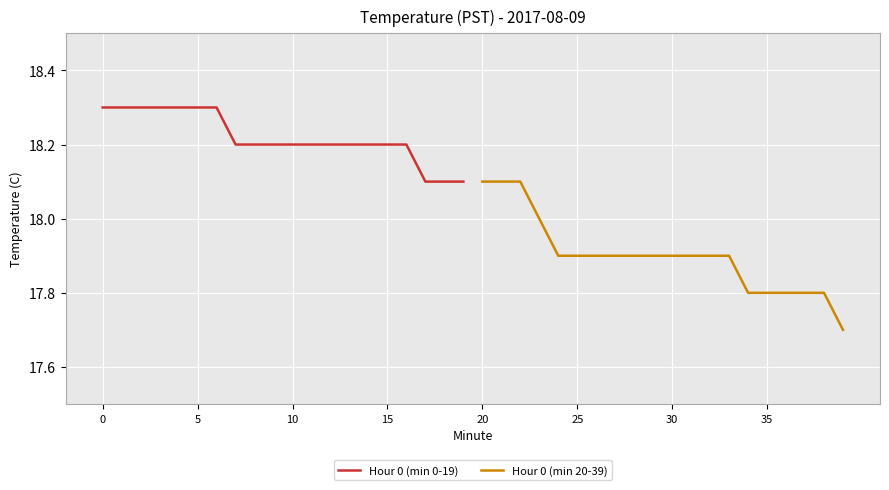

Rank the series by their average value, from lowest to highest.

Hour 0 (min 20-39), Hour 0 (min 0-19)